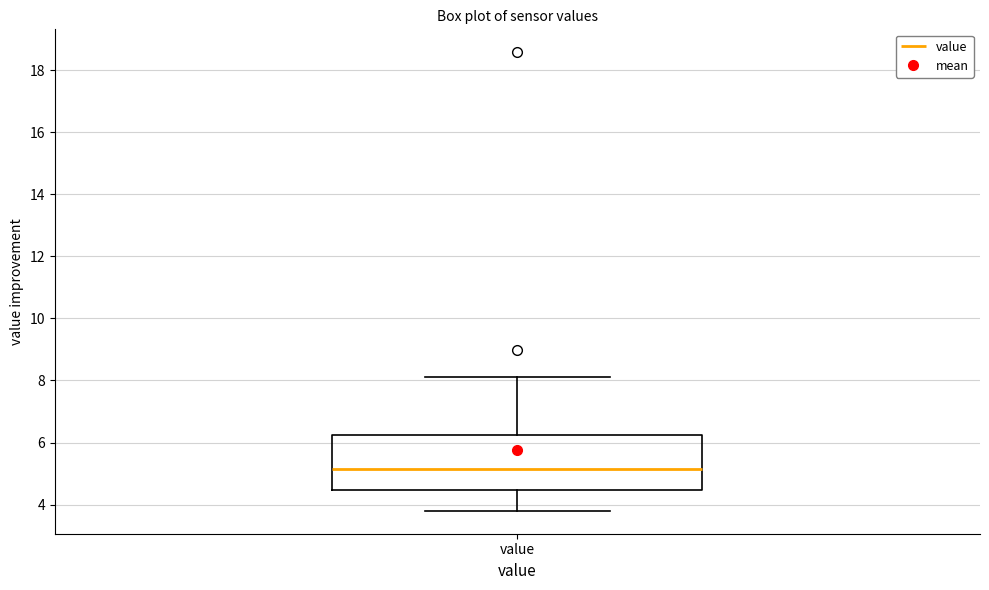

Read this box plot against the y-axis: the position of the median line, the range covered by the box, and the ends of both whiskers. The values are not printed on the chart, so give them approximately, as read against the axis.

median 5.2, box 4.4 to 6.2, whiskers 3.8 to 8.2